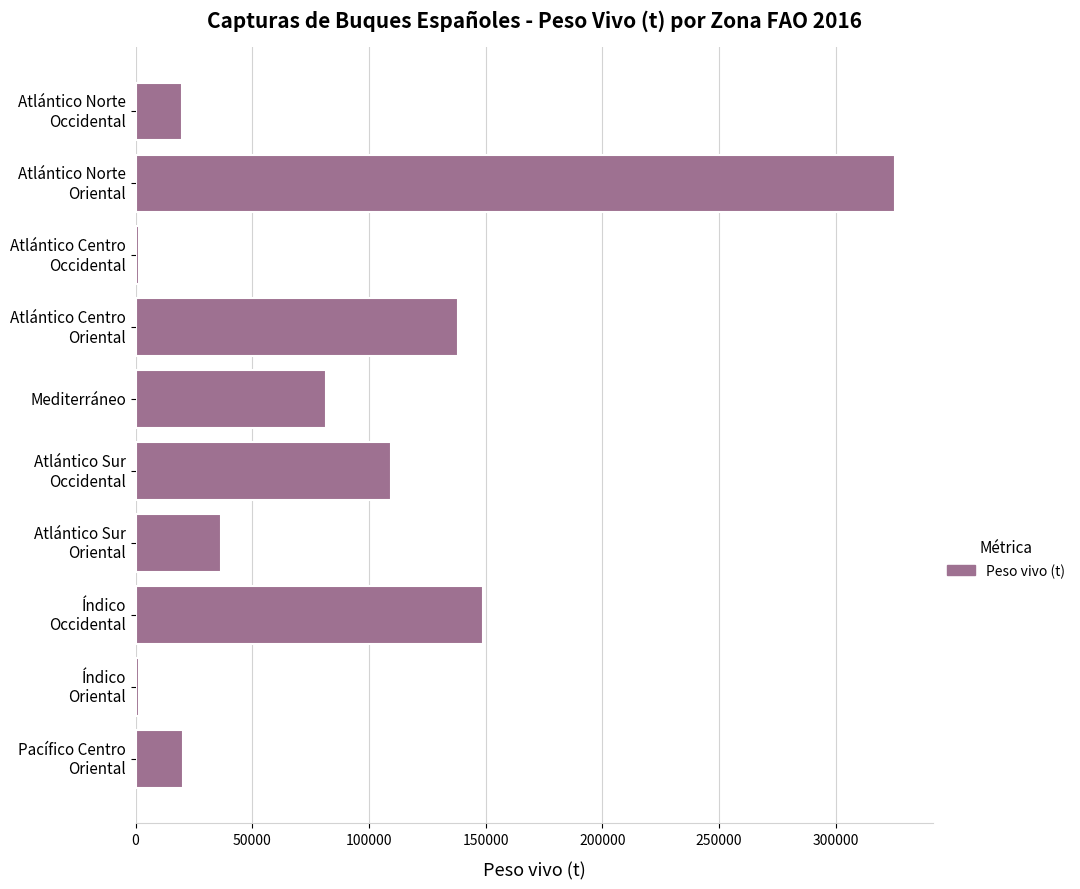

What is the sum of all values?

883109.6